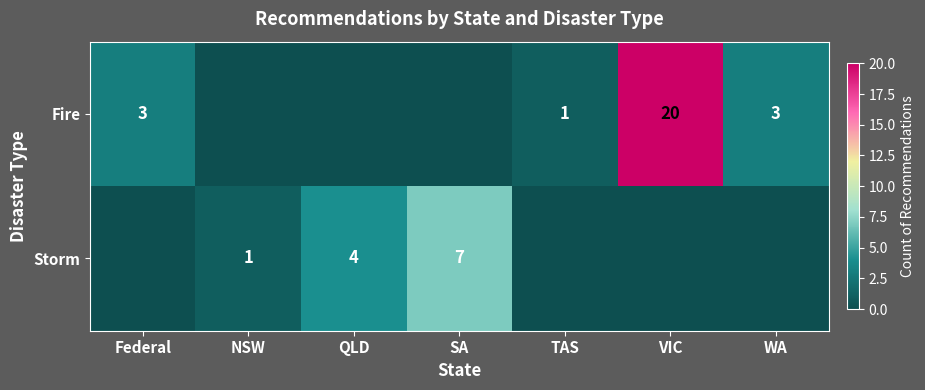

True or false: Storm has a value of 1 at NSW.

True